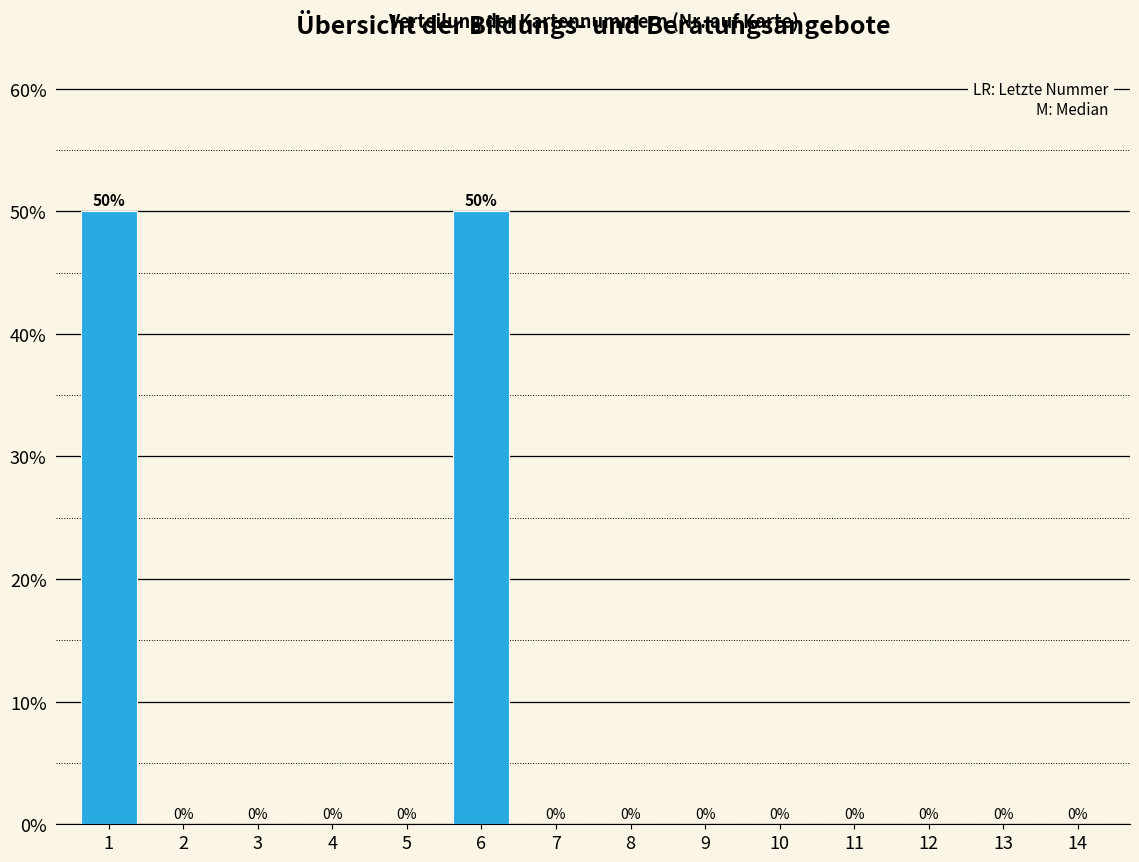

Reading left to right, what are all the values shown in this chart?

1=50	2=0	3=0	4=0	5=0	6=50	7=0	8=0	9=0	10=0	11=0	12=0	13=0	14=0